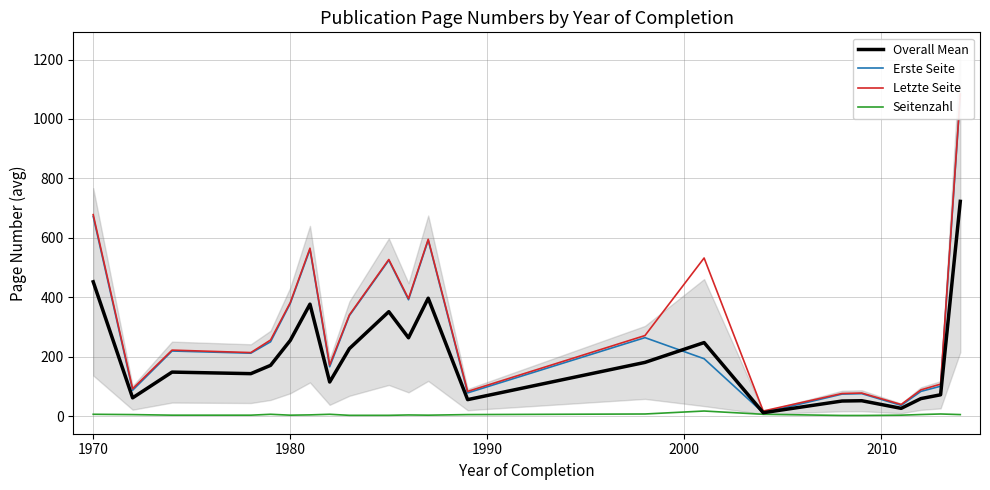

True or false: Overall Mean and Seitenzahl cross at least once.

False